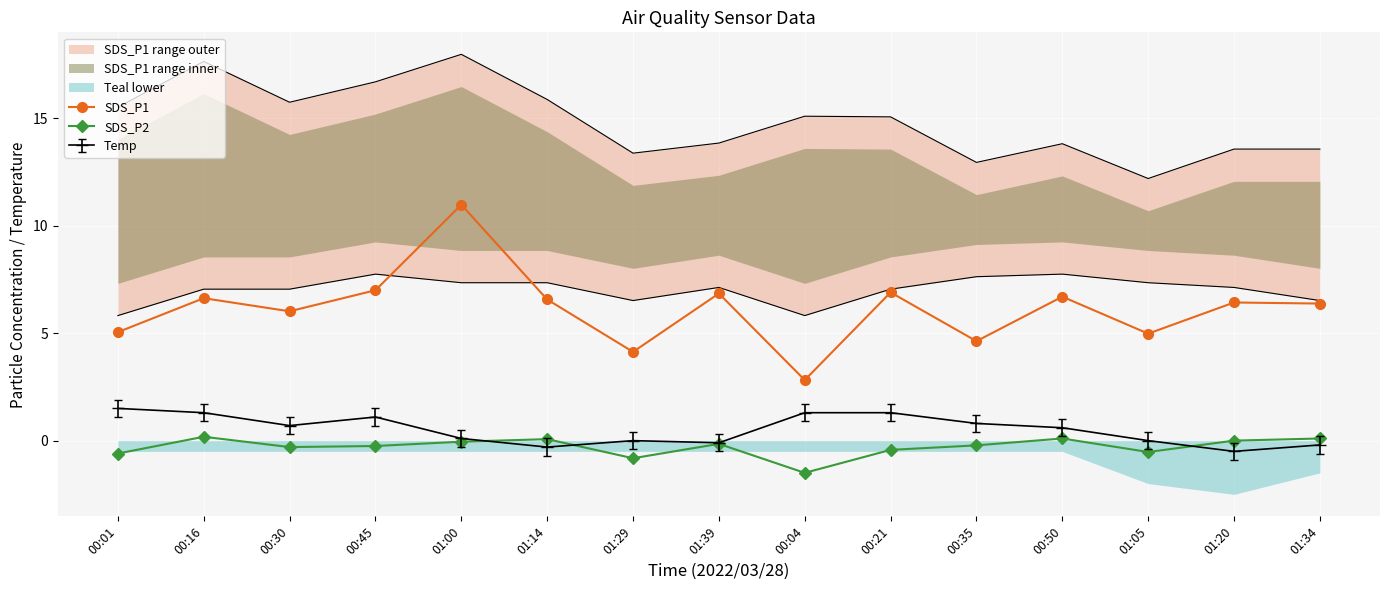

What value does the SDS_P1 series have at 01:20?

6.4